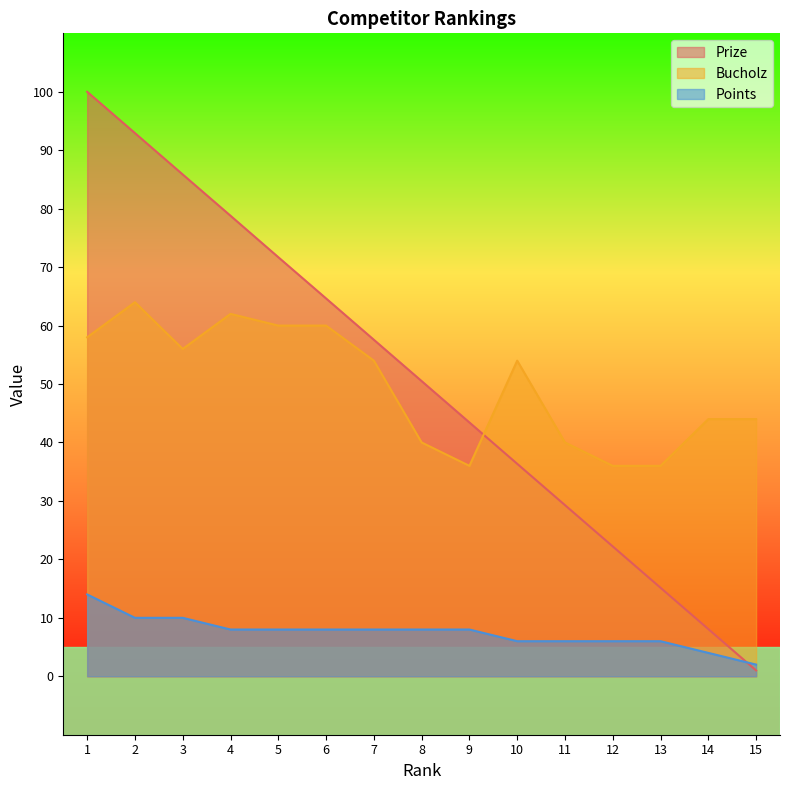

Does the chart have visible grid lines?

No